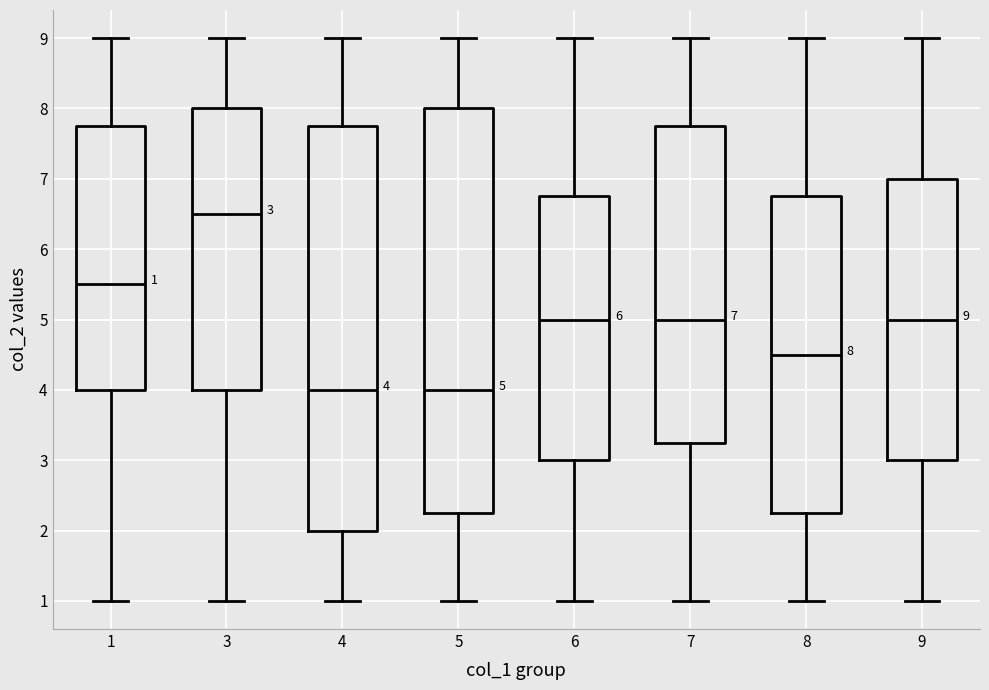

Which box's median line is the highest?

3